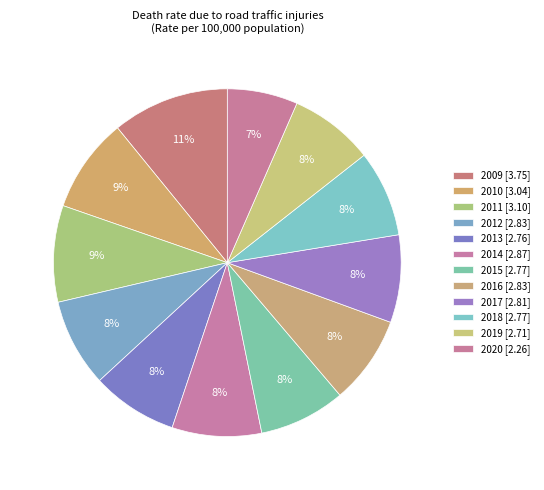

True or false: 2014 accounts for 8% of the total.

True